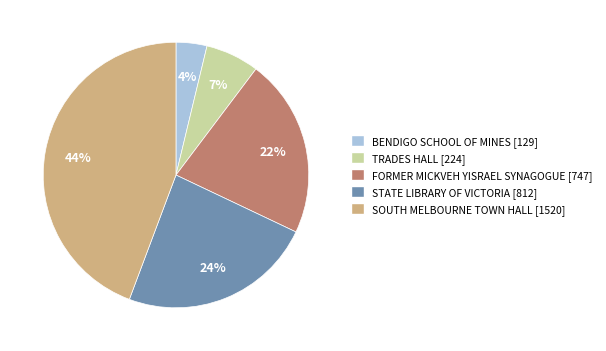

Does any single category account for the majority?

No